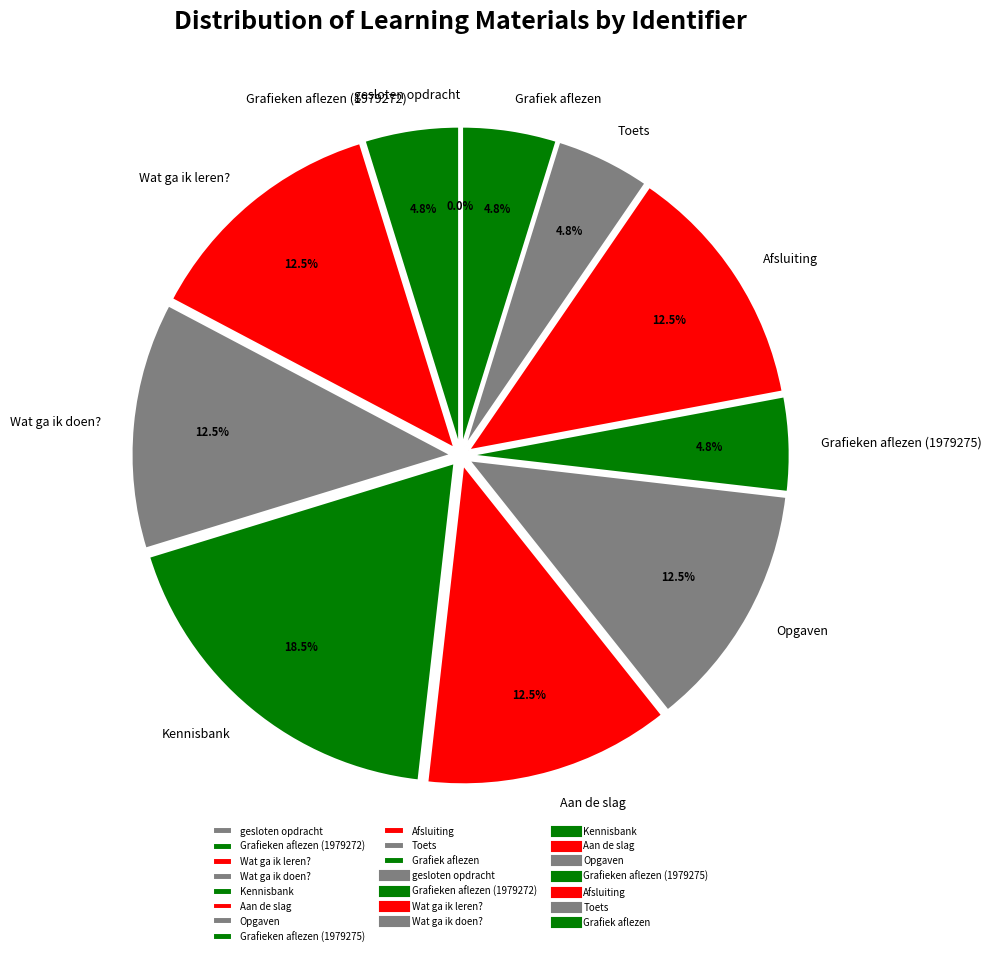

What portion of the pie excludes Grafiek aflezen?

95.2%